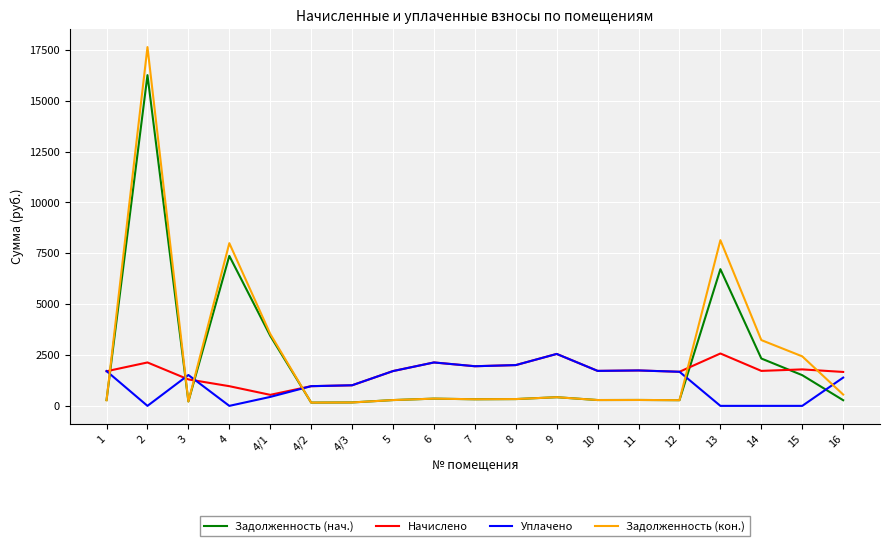

True or false: Уплачено has a value of 1948.3 at 7.

True